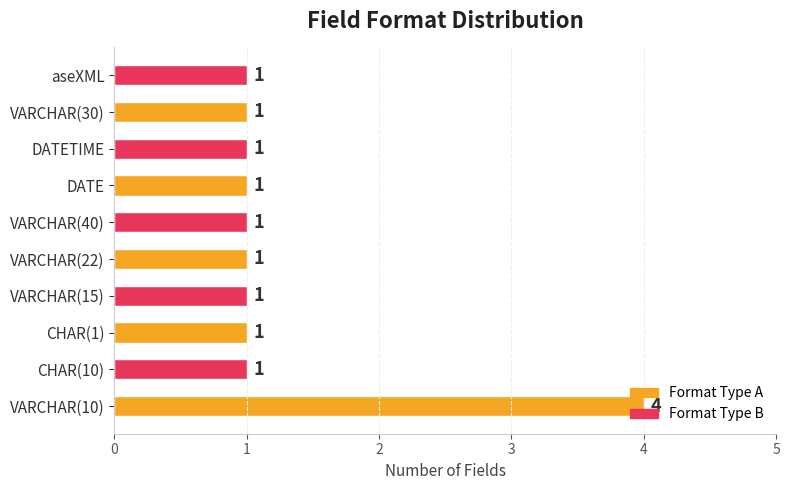

Count the values in the range 1 to 2.

9